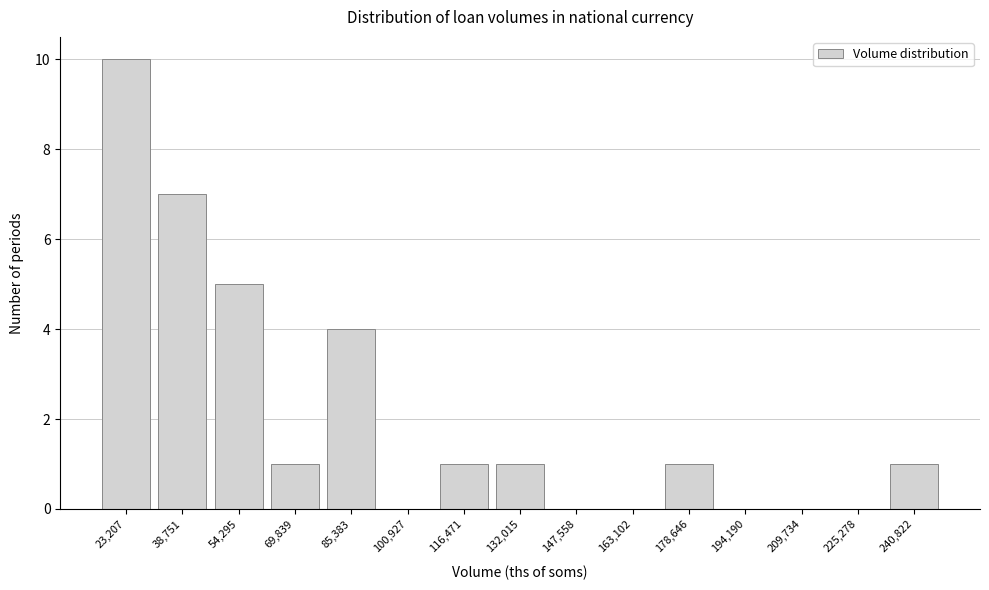

Reading left to right, list all the values displayed in this chart.

23,207=10	38,751=7	54,295=5	69,839=1	85,383=4	100,927=0	116,471=1	132,015=1	147,558=0	163,102=0	178,646=1	194,190=0	209,734=0	225,278=0	240,822=1